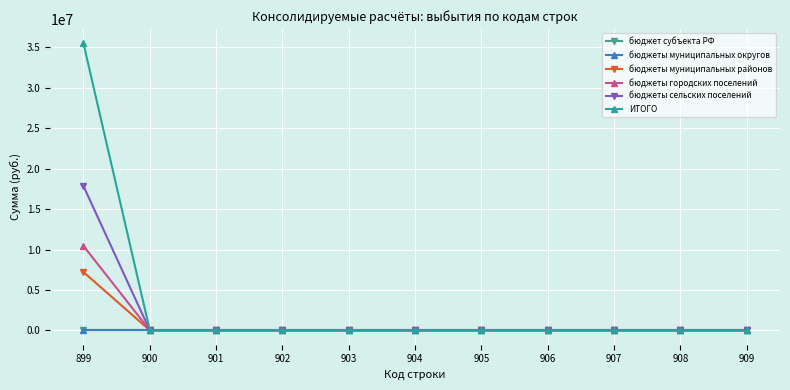

True or false: ИТОГО and бюджеты сельских поселений cross at least once.

False